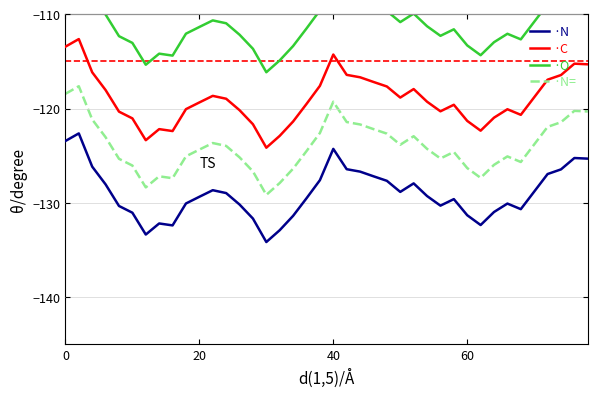

List the series in order of their peak value, lowest first.

·N, ·N=, ·C, ·O